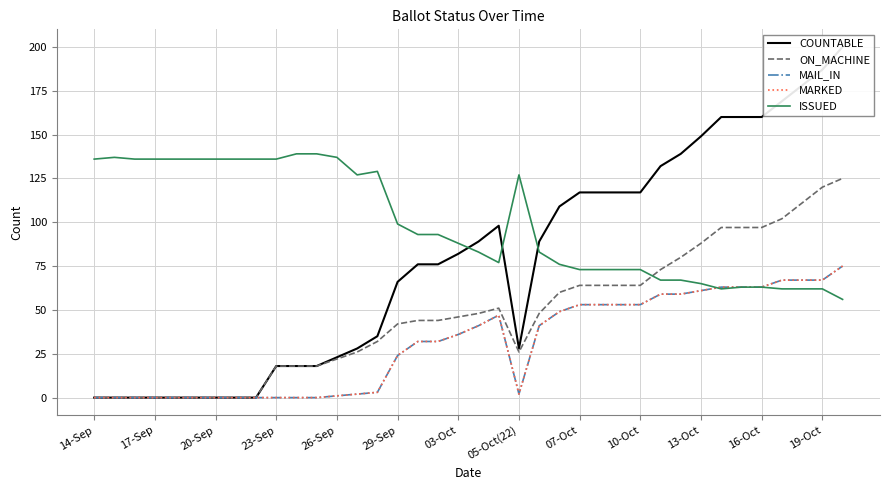

What is the difference between the MAIL_IN values at 37 and 34?

8